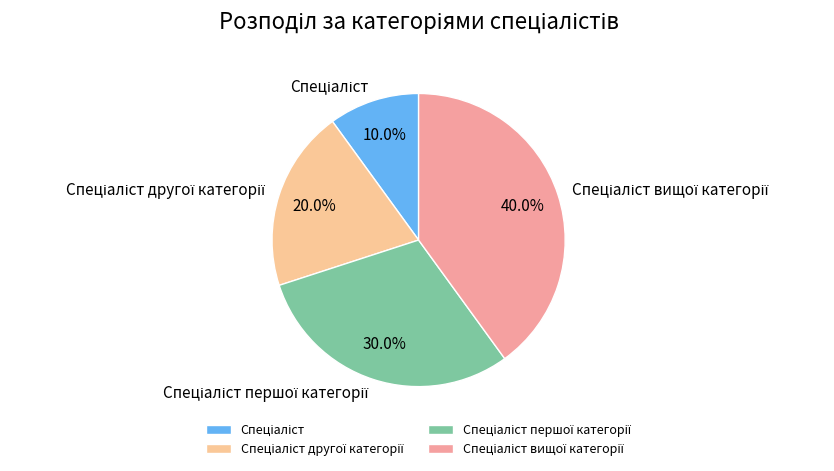

To the nearest percent, what is the average slice percentage?

25%